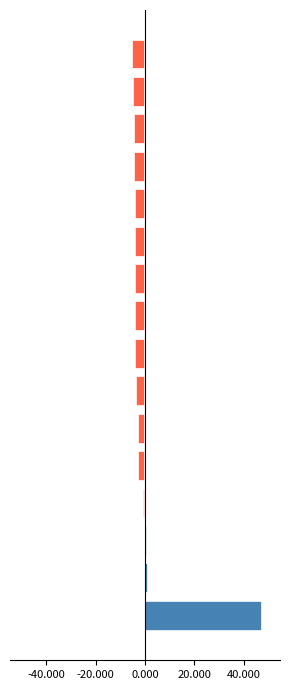

What is the maximum value shown in the chart?

47.6